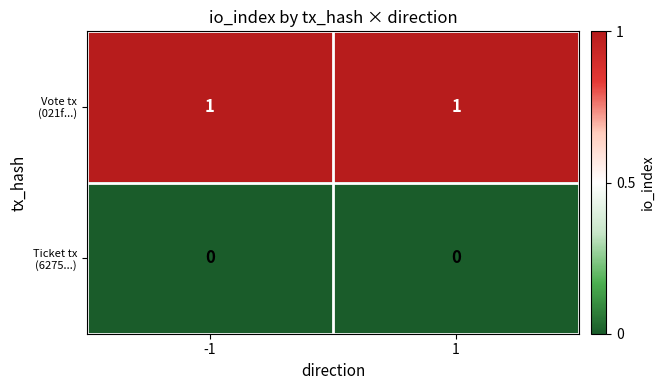

How many data points does each series have?

2